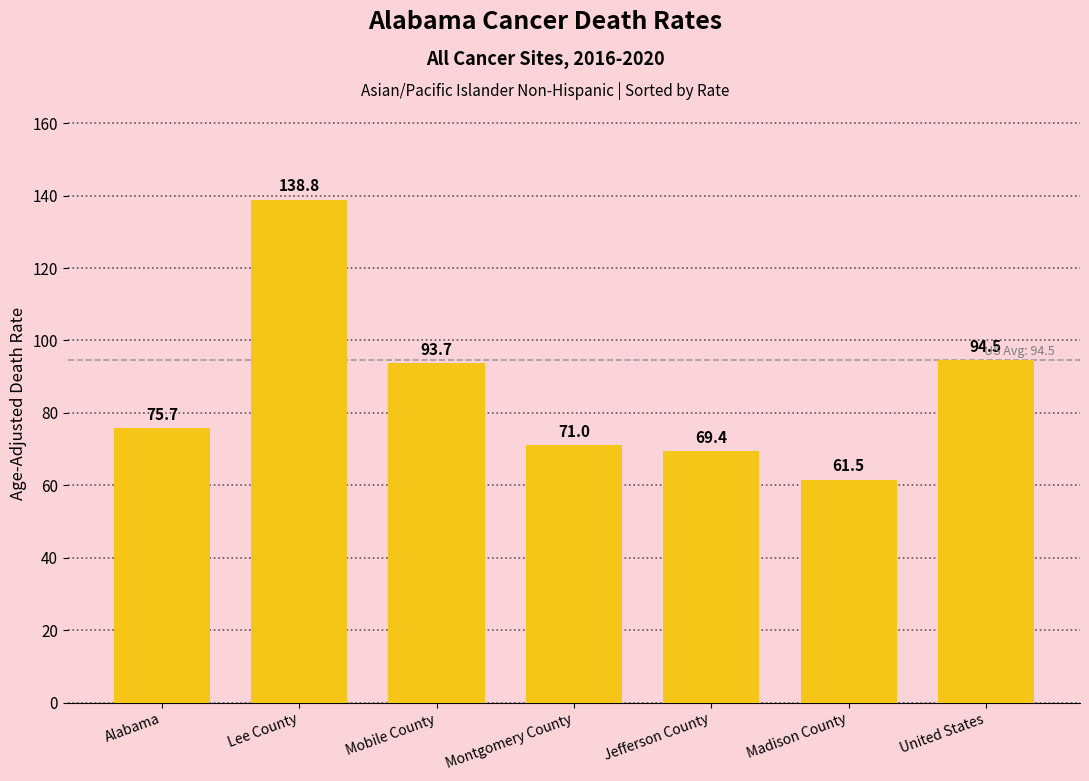

At which category does the chart reach its peak across all series?

Lee County